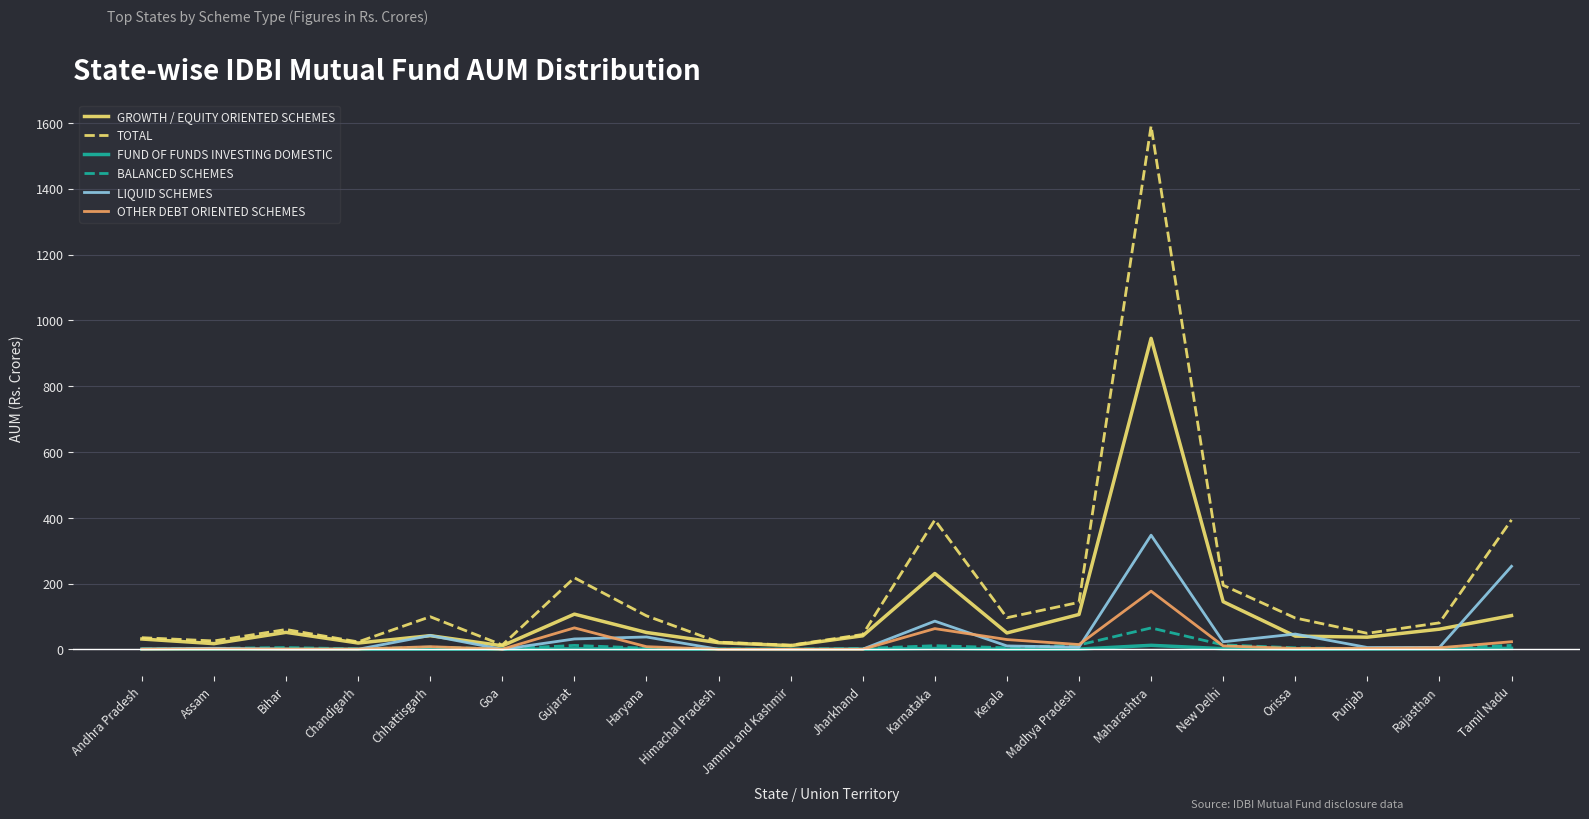

Where does the GROWTH / EQUITY ORIENTED SCHEMES series first go above 50?

Bihar